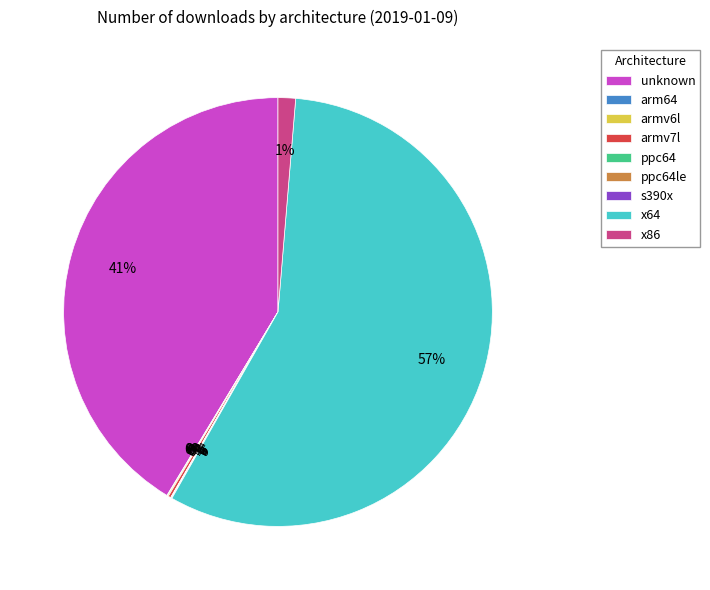

What is the majority slice?

x64